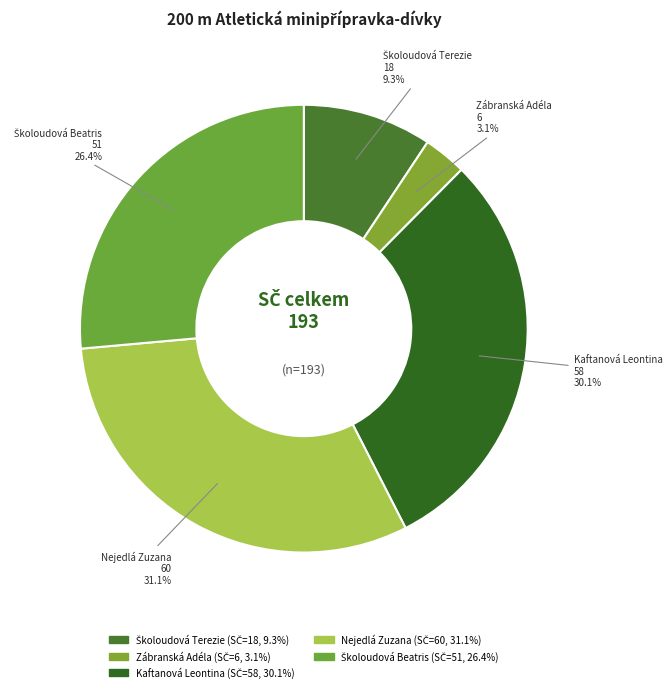

Between Nejedlá Zuzana and Zábranská Adéla, which is larger?

Nejedlá Zuzana